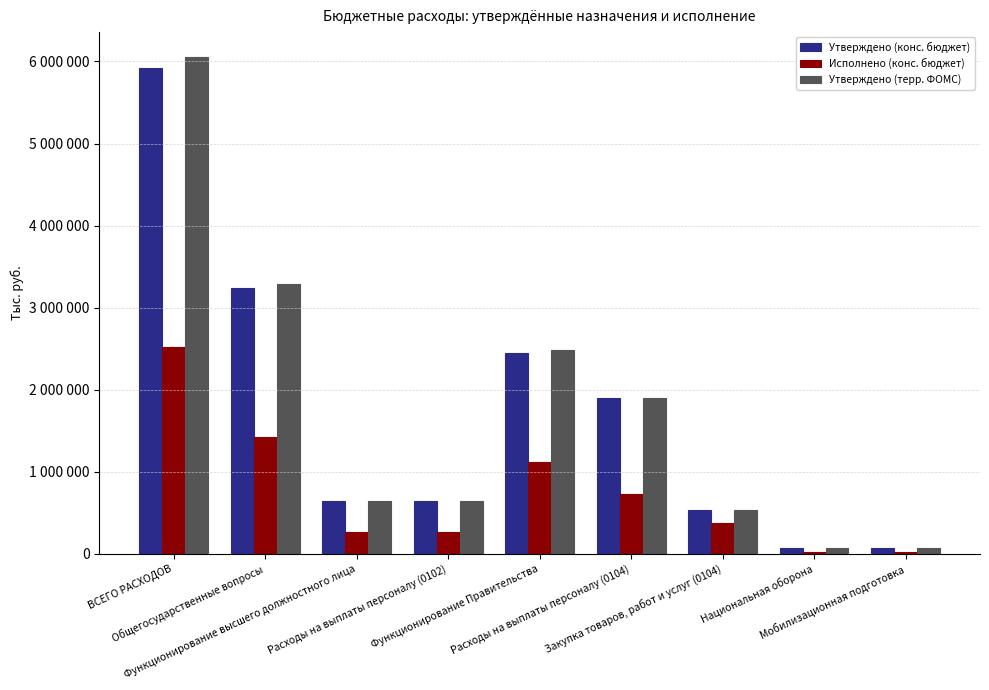

What are all the series names shown in the legend?

Утверждено (конс. бюджет), Исполнено (конс. бюджет), Утверждено (терр. ФОМС)